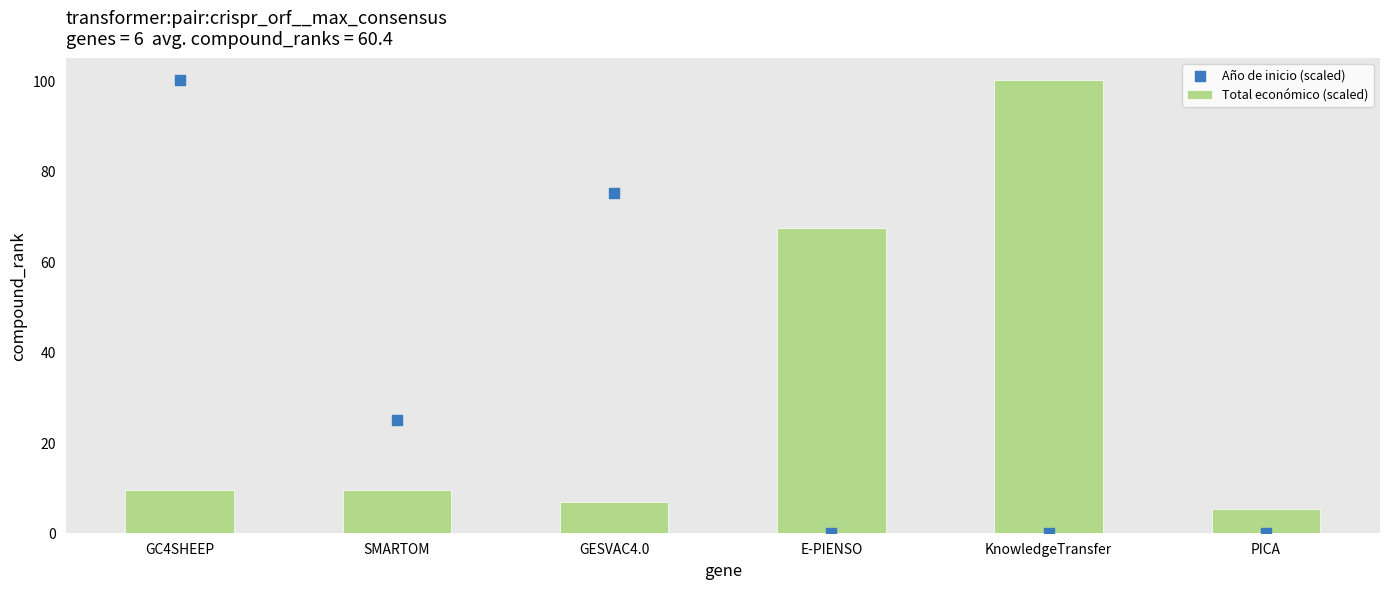

Which series has the largest Y range (max minus min)?

Año de inicio (scaled)